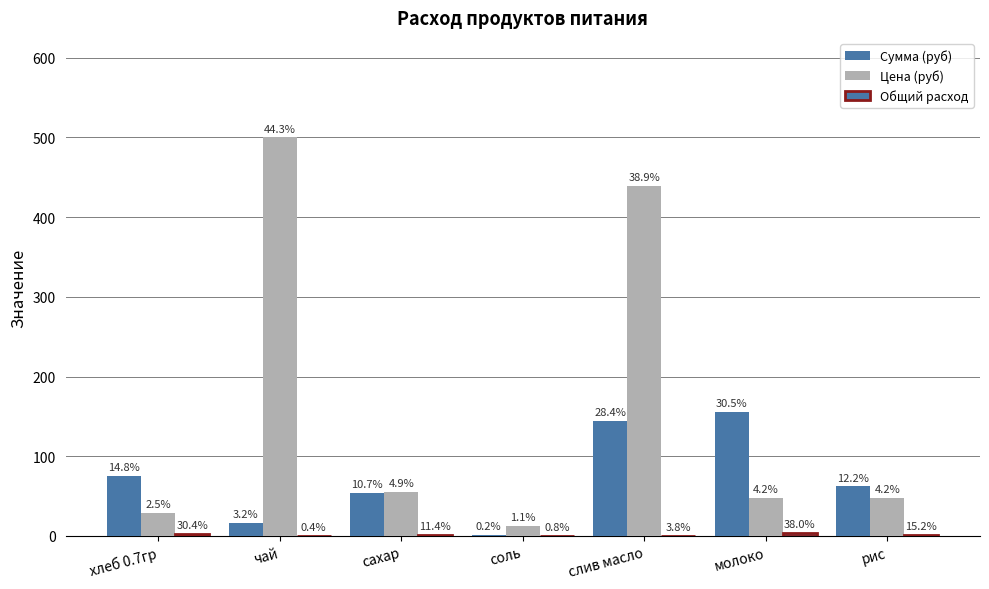

Rank the series at хлеб 0.7гр from highest to lowest value.

Сумма (руб), Цена (руб), Общий расход